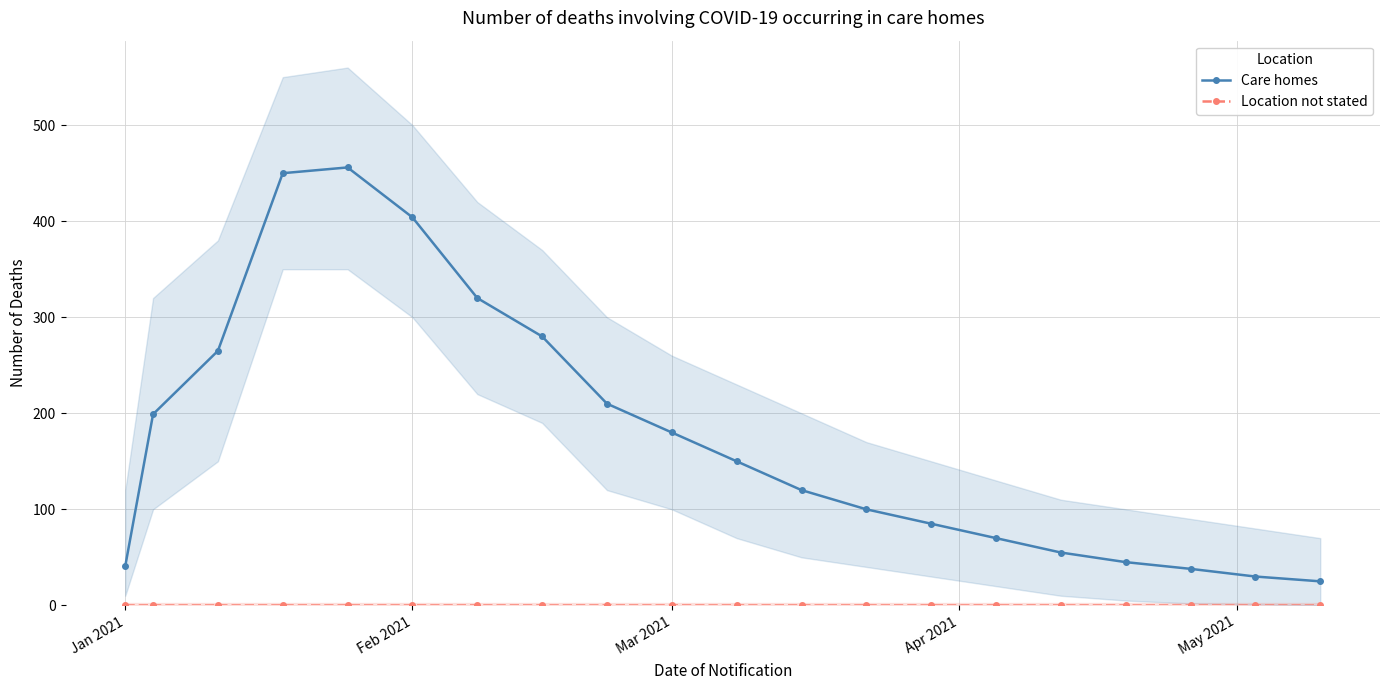

The Care homes series shows 180 at Mar 2021. True or false?

True